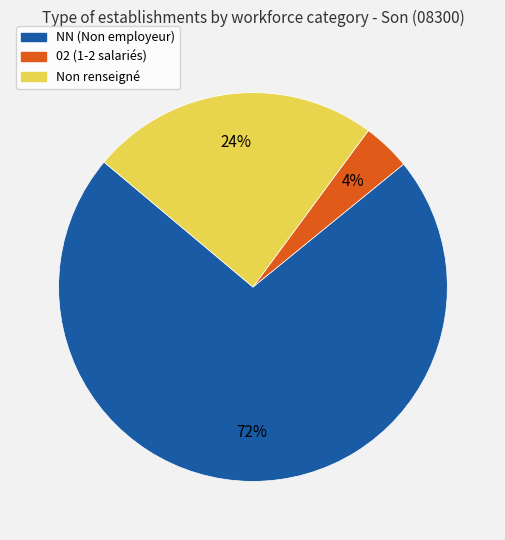

Is there any slice that represents more than half of the pie?

Yes